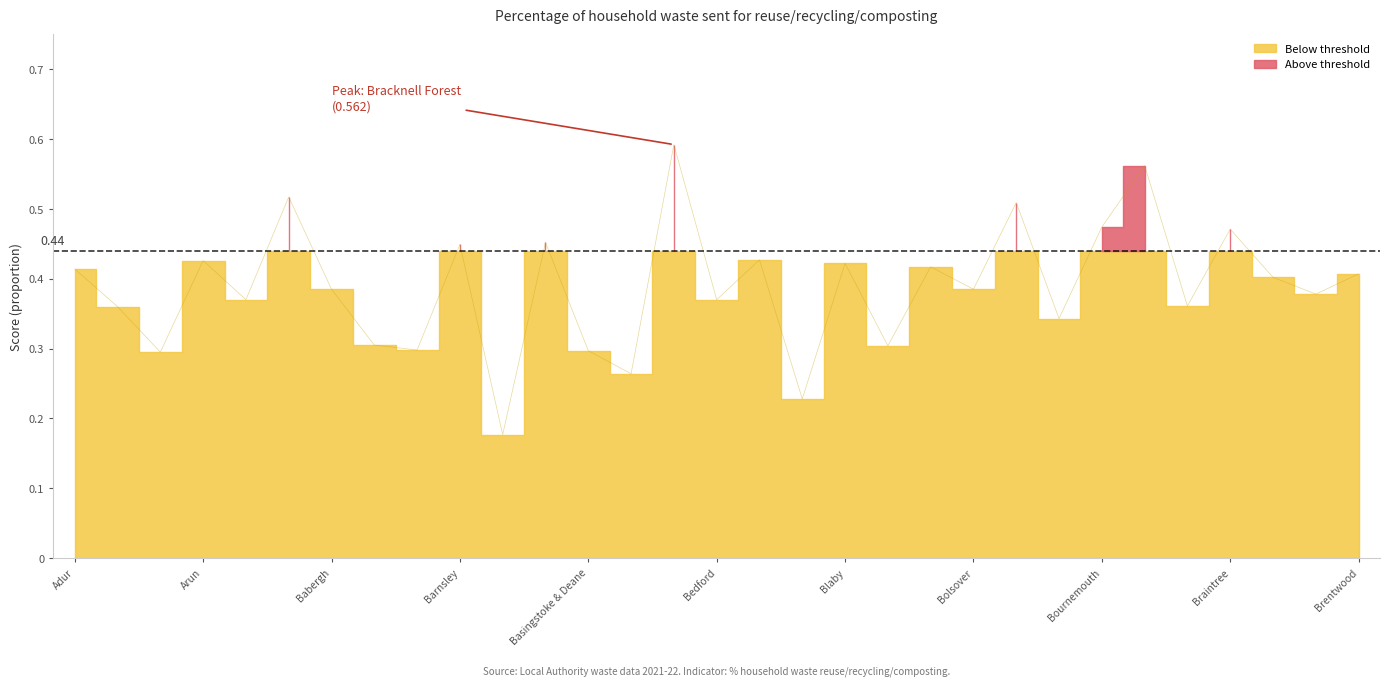

What position from the right is Boston?

8